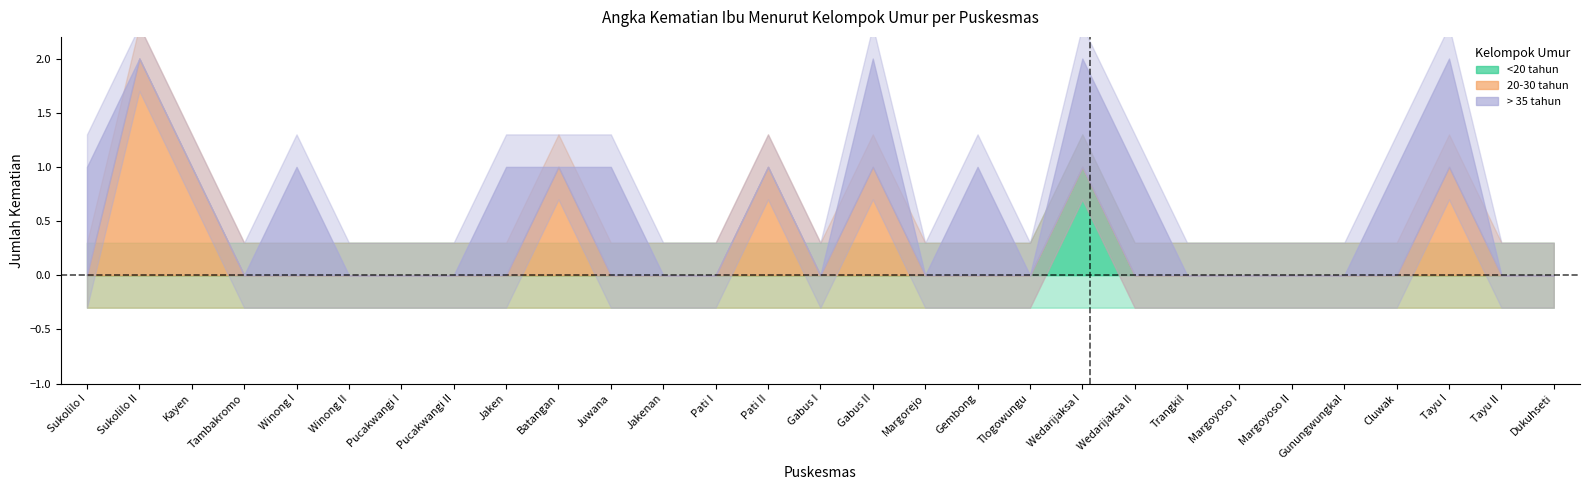

Is the value of 20-30 tahun at Tlogowungu greater than the value of > 35 tahun at Gunungwungkal?

No